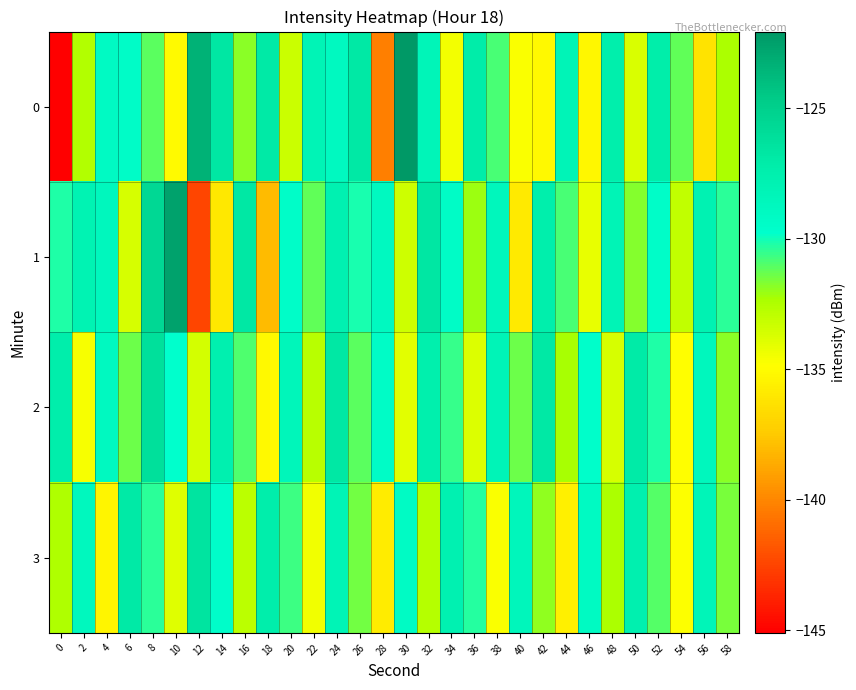

Reading right to left, what are all the values shown in this chart?

0: 58=-132.4	56=-136.2	54=-131.2	52=-127.2	50=-133.7	48=-127.4	46=-135.3	44=-128.3	42=-135.2	40=-134.7	38=-130.9	36=-127.2	34=-134.5	32=-128.3	30=-122.1	28=-140.3	26=-126.9	24=-128.8	22=-128.1	20=-133.3	18=-127.0	16=-131.9	14=-126.7	12=-123.4	10=-135.0	8=-131.1	6=-129.4	4=-129.1	2=-132.5	0=-145.1
1: 58=-130.4	56=-127.9	54=-133.0	52=-129.5	50=-131.7	48=-128.1	46=-134.2	44=-130.8	42=-127.4	40=-135.9	38=-128.6	36=-132.1	34=-129.3	32=-126.7	30=-133.4	28=-128.9	26=-130.1	24=-127.8	22=-131.2	20=-129.5	18=-138.1	16=-126.8	14=-136.0	12=-142.4	10=-122.5	8=-125.6	6=-133.6	4=-128.7	2=-128.0	0=-130.2
2: 58=-131.8	56=-128.7	54=-134.9	52=-130.2	50=-127.1	48=-133.6	46=-129.7	44=-132.3	42=-126.9	40=-131.4	38=-128.2	36=-133.8	34=-130.6	32=-127.5	30=-134.0	28=-129.3	26=-131.1	24=-126.8	22=-132.7	20=-128.4	18=-135.2	16=-130.9	14=-127.6	12=-133.5	10=-129.8	8=-126.2	6=-131.4	4=-128.9	2=-134.6	0=-127.3
3: 58=-131.6	56=-128.3	54=-134.8	52=-131.0	50=-127.6	48=-132.4	46=-129.0	44=-135.6	42=-131.9	40=-128.5	38=-134.7	36=-130.3	34=-127.8	32=-132.6	30=-129.2	28=-135.8	26=-131.5	24=-128.1	22=-134.4	20=-130.7	18=-127.3	16=-132.8	14=-129.6	12=-126.5	10=-133.9	8=-130.4	6=-127.0	4=-135.3	2=-128.8	0=-132.5